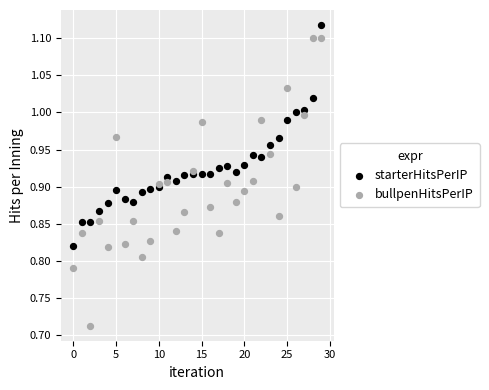

Which series contains the highest Y value?

starterHitsPerIP